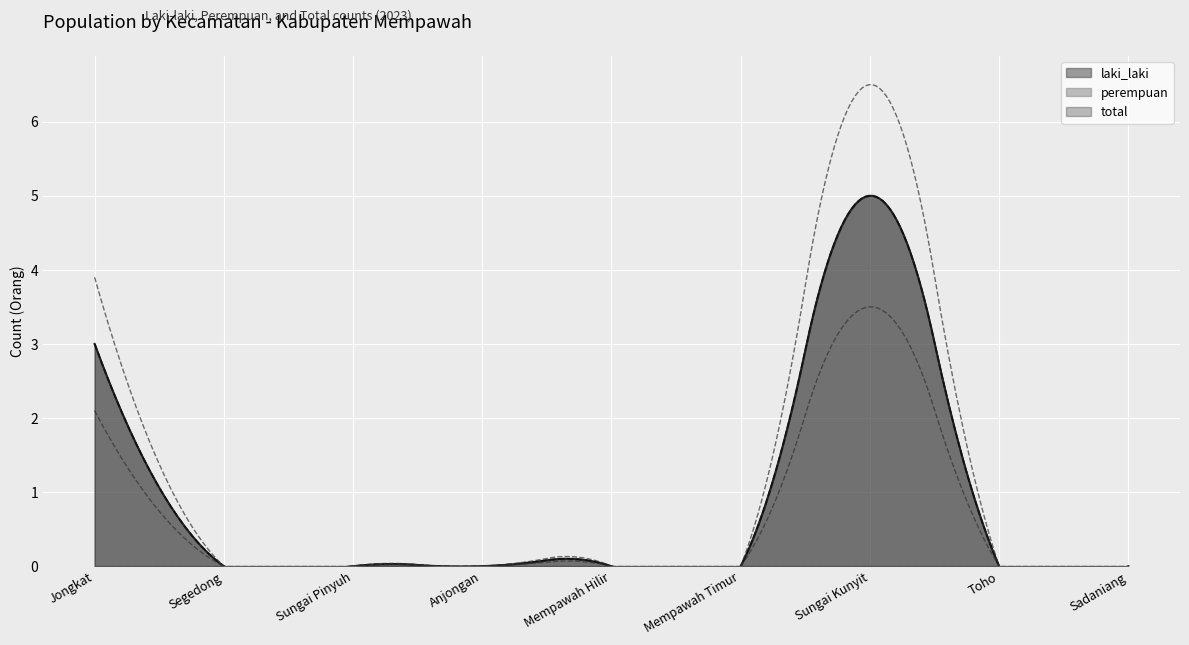

True or false: laki_laki and perempuan cross at least once.

False